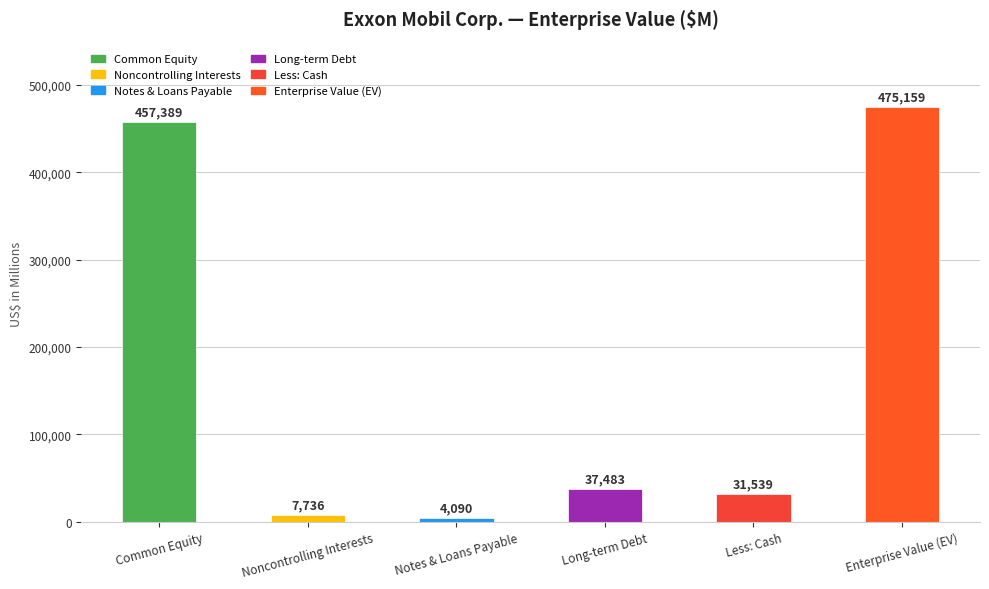

Does the chart contain stacked bars?

No